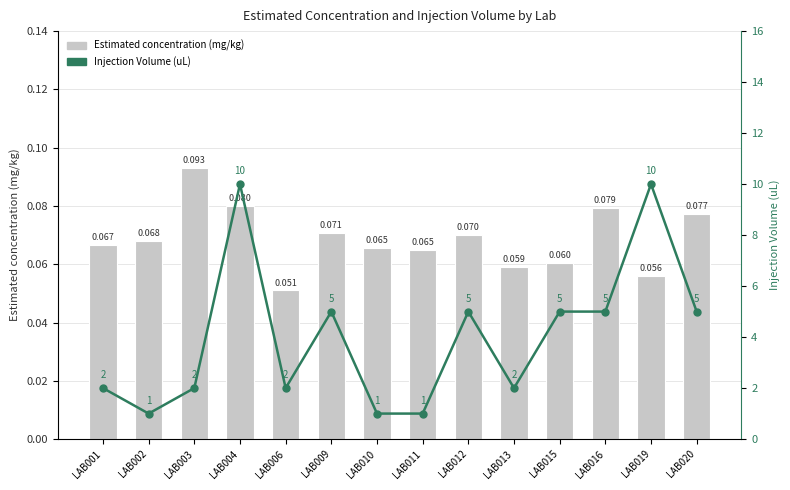

Is the value of Injection Volume (uL) at LAB003 greater than the value of Estimated concentration (mg/kg) at LAB013?

Yes